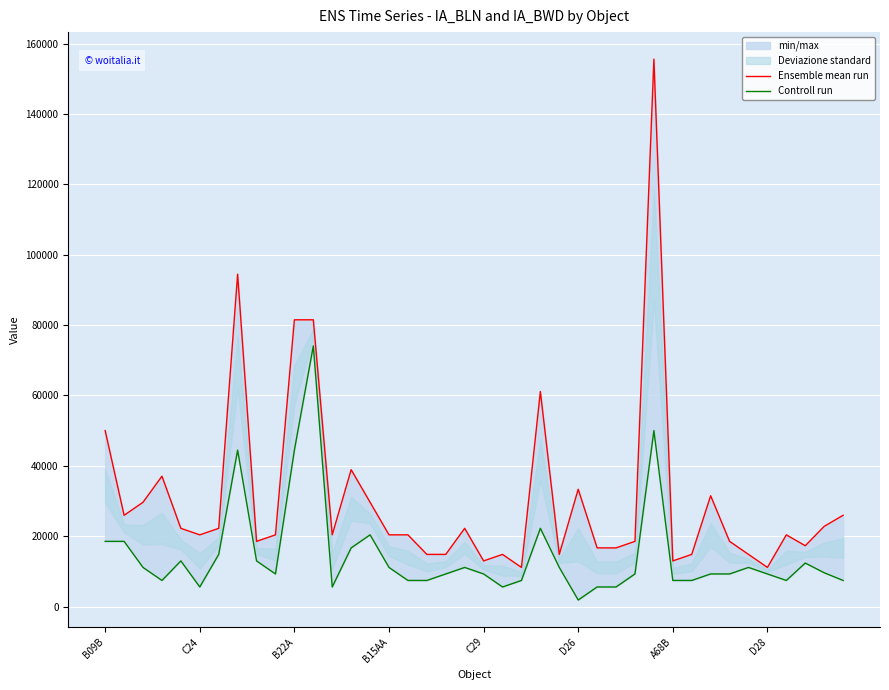

At which category does the chart reach its minimum across all series?

D26